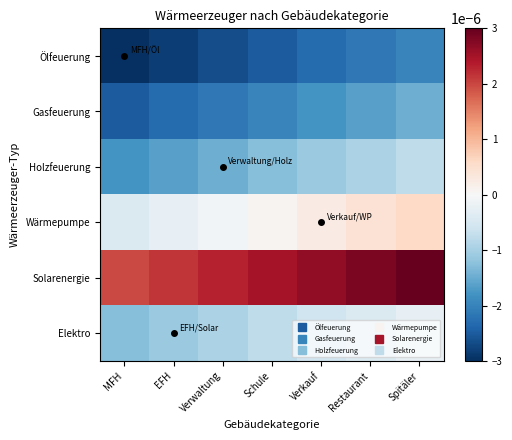

Which label corresponds to the largest value in the chart?

Spitäler